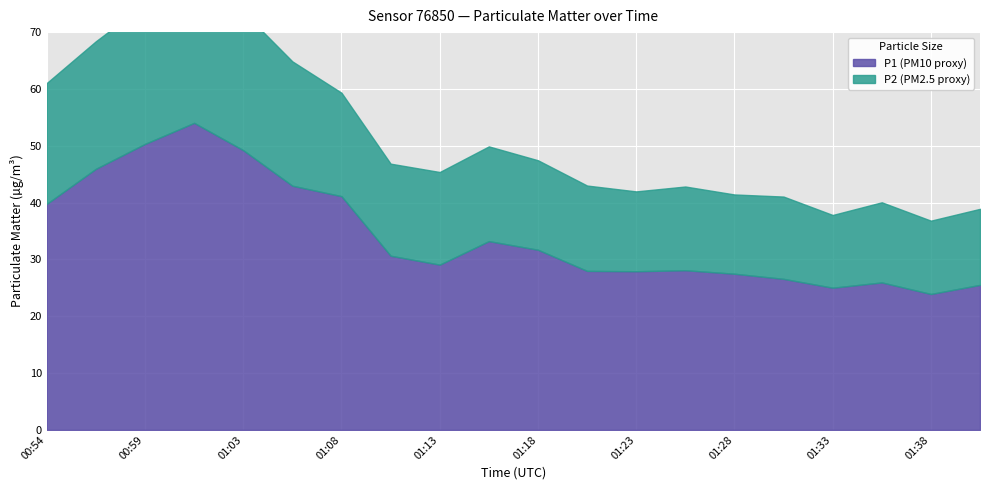

What is the label of the 4th point from the right?

01:33